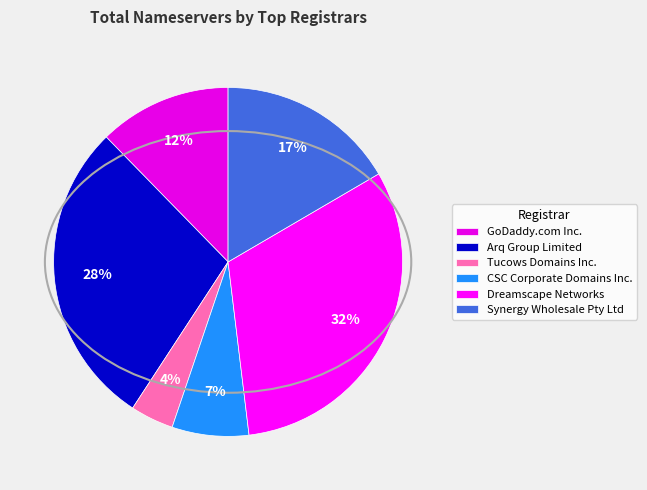

What is the ratio of the value at CSC Corporate Domains Inc. to the value at Dreamscape Networks?

0.2